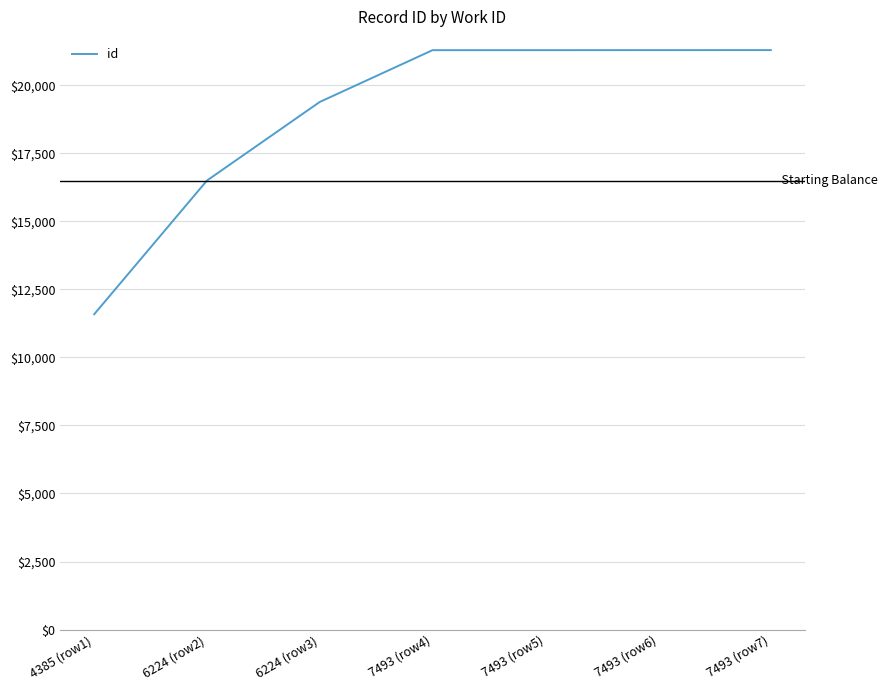

What is the difference between the second highest and minimum values?

9705